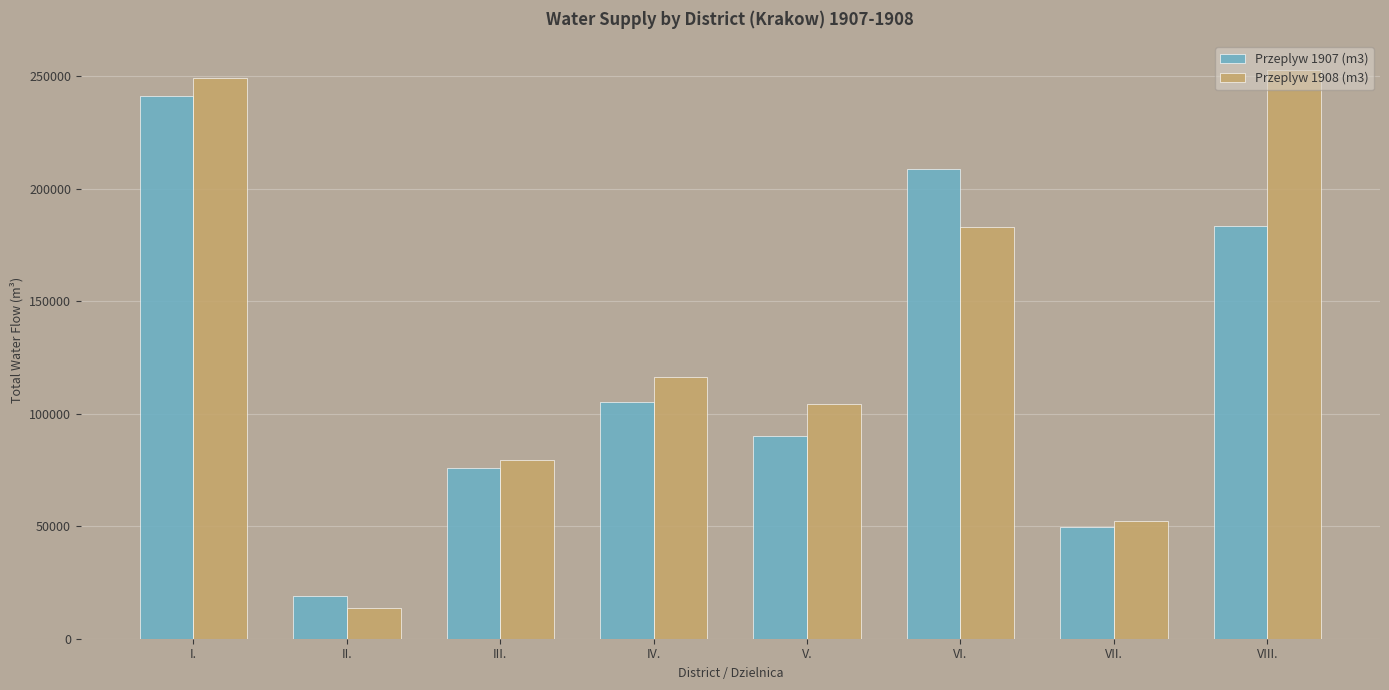

How many values in the Przeplyw 1907 (m3) series are below 105297?

4